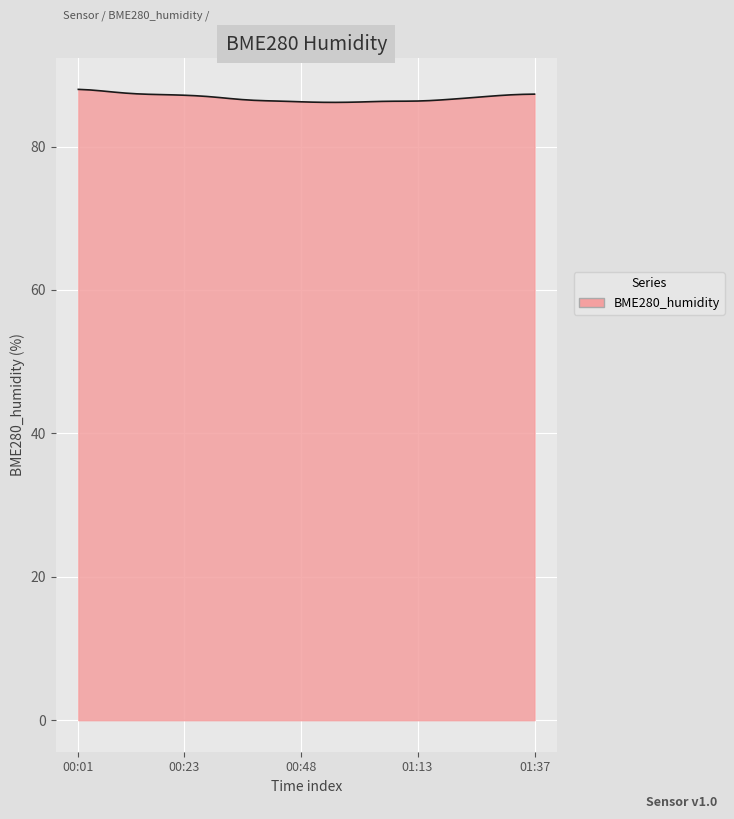

What is the minimum value shown in the chart?

86.2